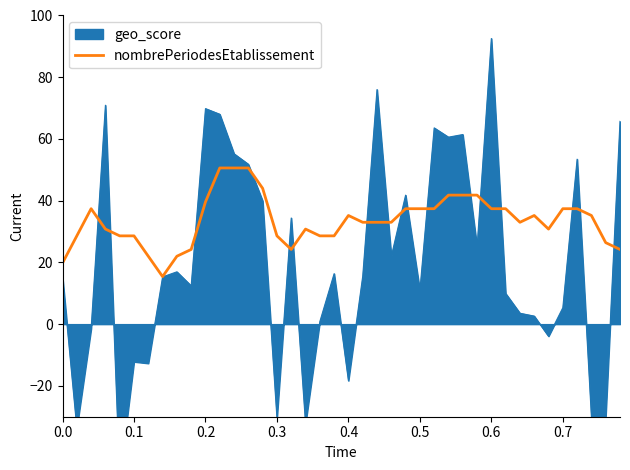

Reading right to left, transcribe all the data shown in this chart.

24.2	26.4	35.2	37.4	37.4	30.8	35.2	33.0	37.4	37.4	41.8	41.8	41.8	37.4	37.4	37.4	33.0	33.0	33.0	35.2	28.6	28.6	30.8	24.2	28.6	44.0	50.6	50.6	50.6	39.6	24.2	22.0	15.4	22.0	28.6	28.6	30.8	37.4	28.6	19.8